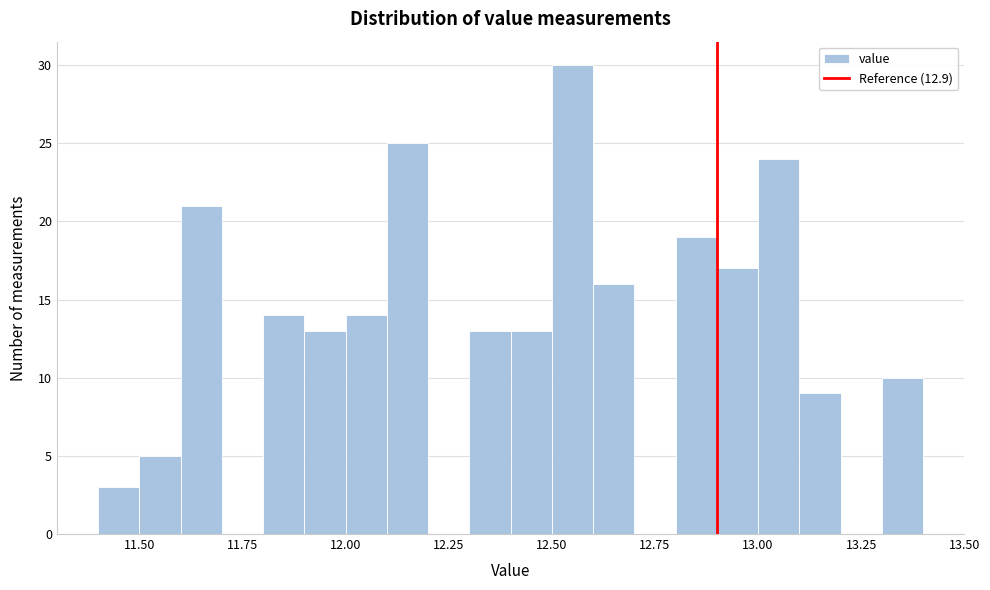

Read against the x-axis, roughly where is the centre of the tallest bar?

12.55